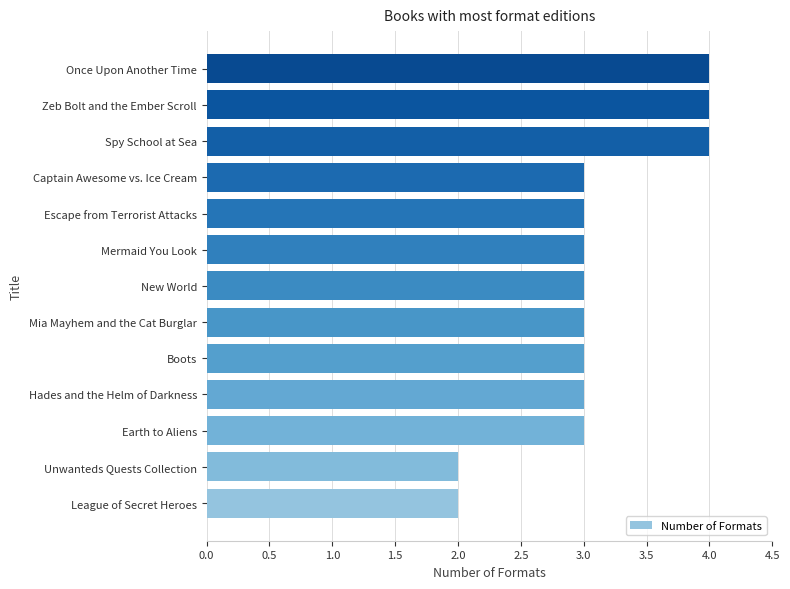

What is the difference between the maximum and minimum values?

2